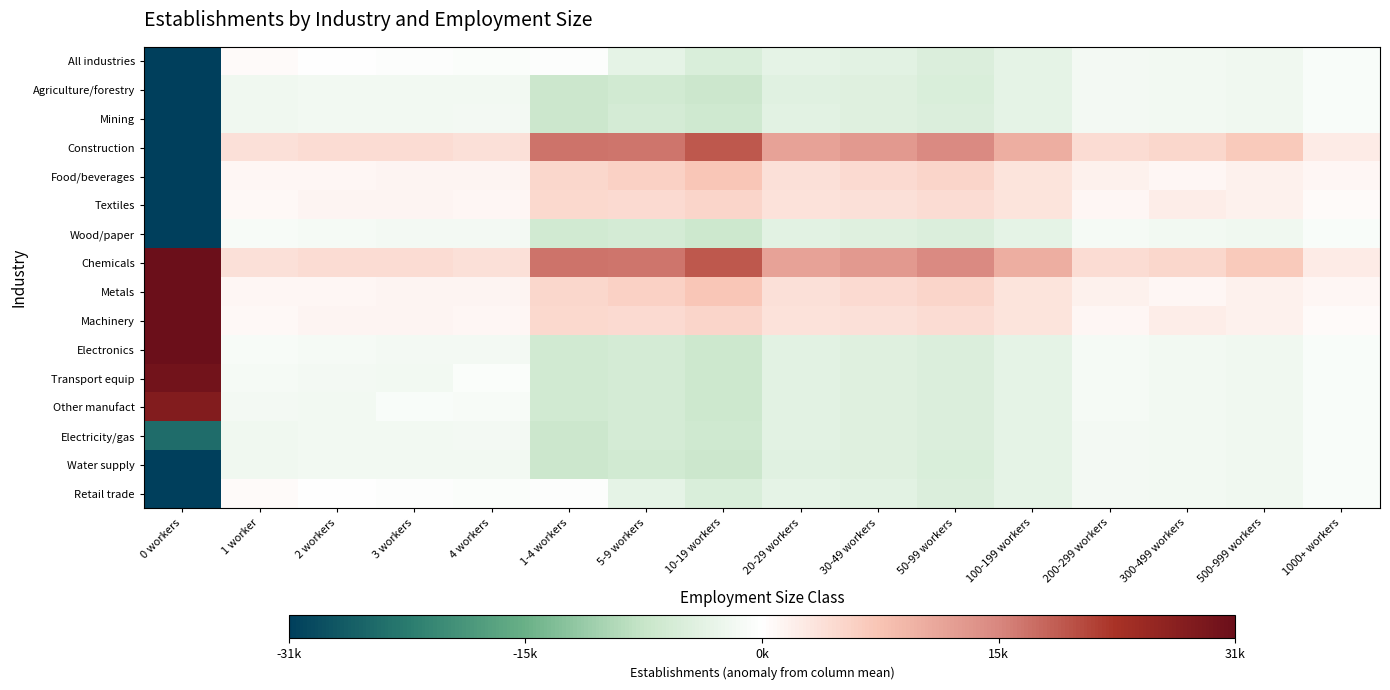

At 2 workers, list the series in order from largest to smallest.

Construction, Chemicals, Textiles, Machinery, Food/beverages, Metals, All industries, Retail trade, Wood/paper, Electronics, Transport equip, Other manufact, Mining, Electricity/gas, Agriculture/forestry, Water supply